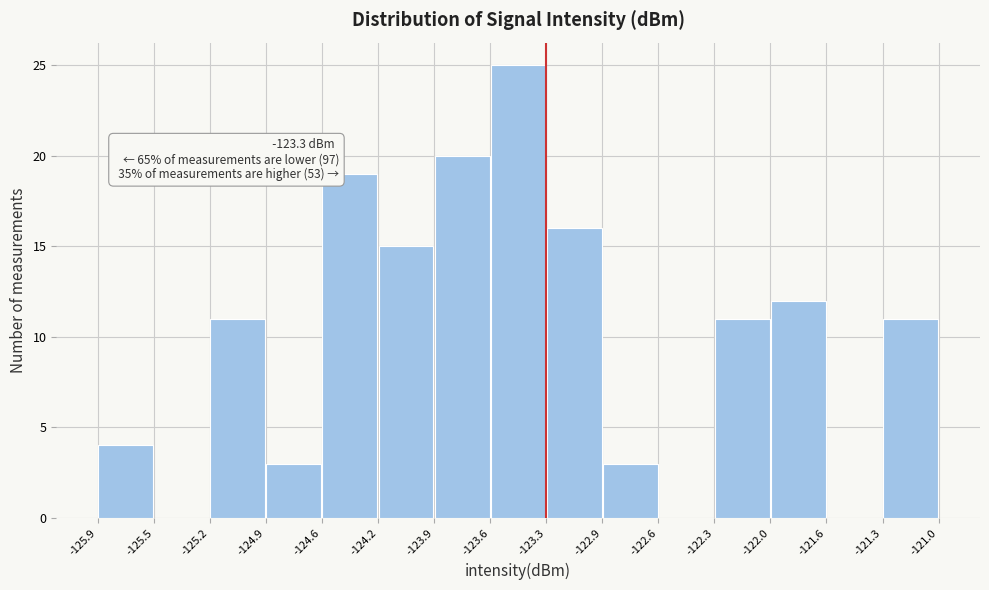

Over which range of the x-axis is the bar tallest?

-123.6 to -123.3